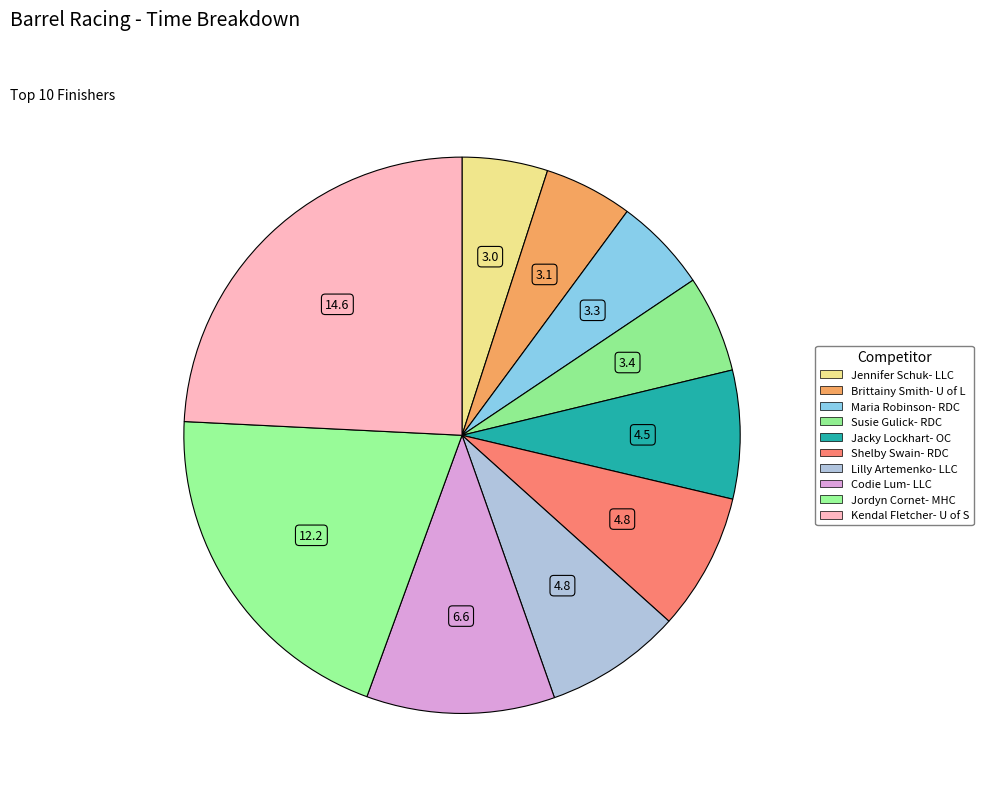

What is the ratio of the value at Lilly Artemenko- LLC to the value at Shelby Swain- RDC?

1.0